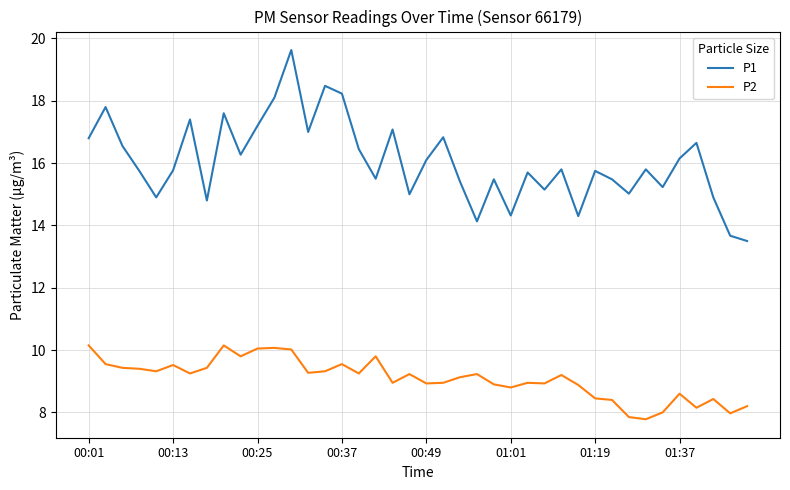

True or false: P1 and P2 cross at least once.

False